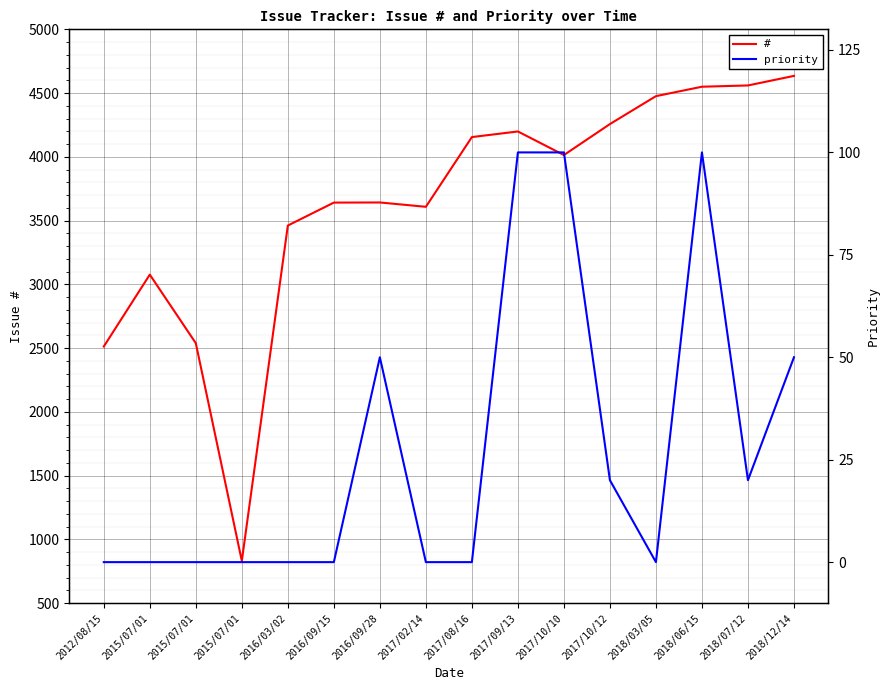

The value of # at 2018/06/15 is 6531. True or false?

False